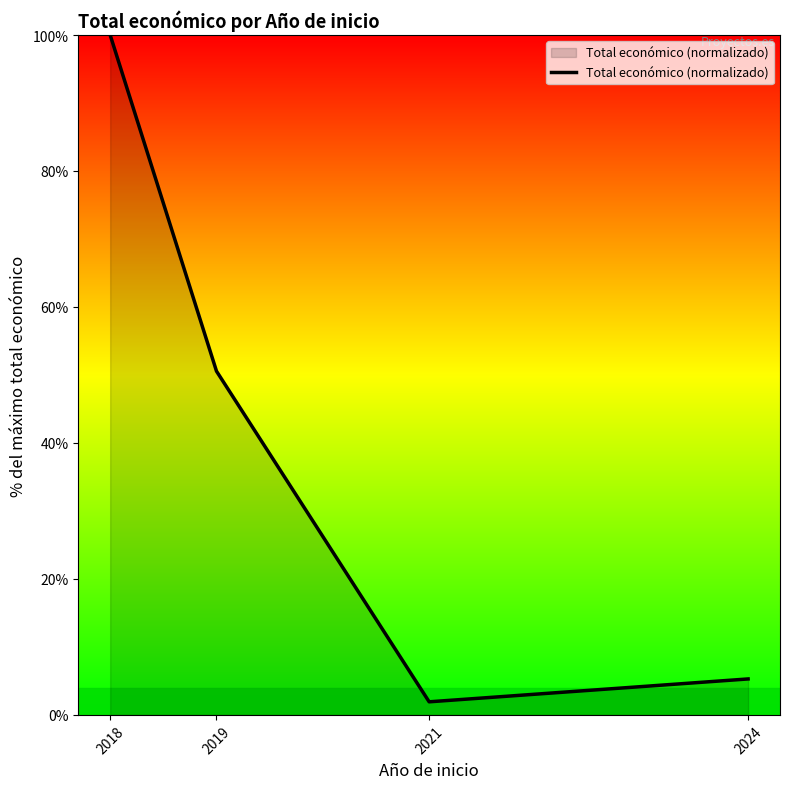

Which category has the lowest value across all series?

2021